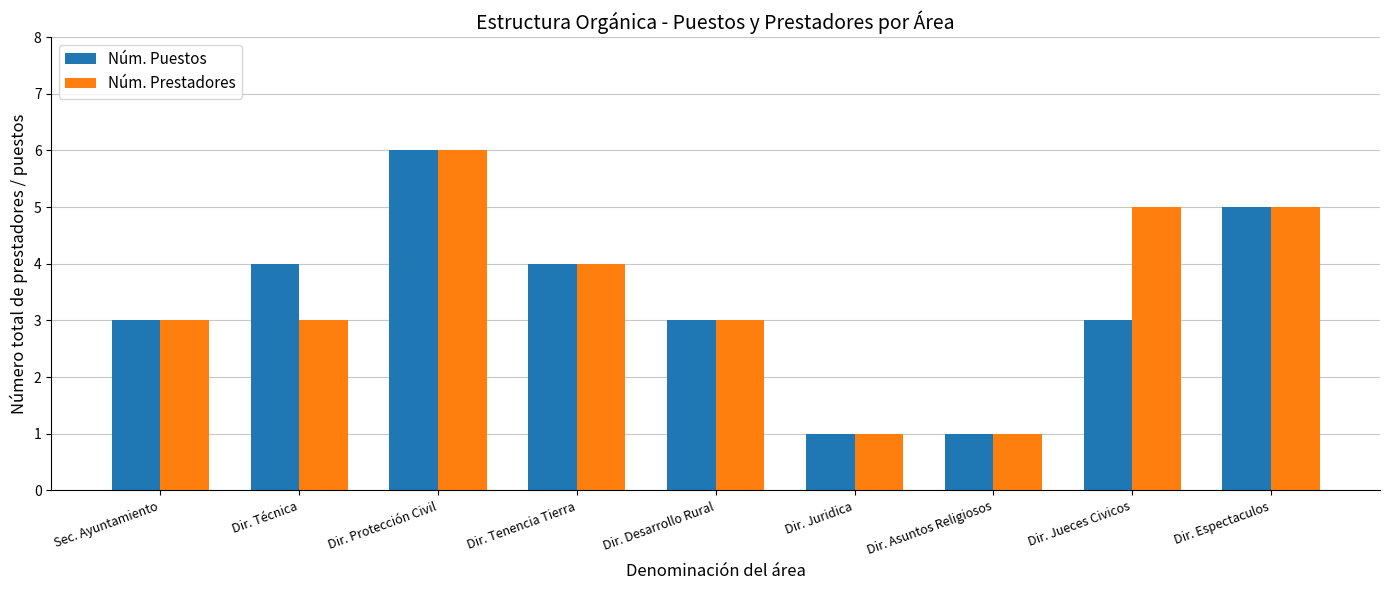

What is the difference between the maximum and minimum values in the Núm. Puestos series?

5